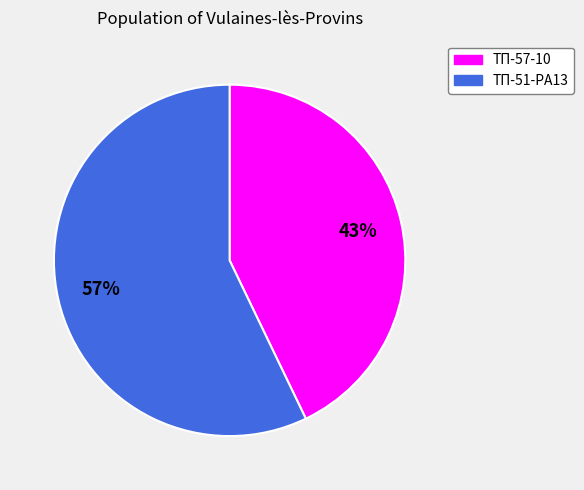

What is the smallest slice in the pie chart?

ТП-57-10